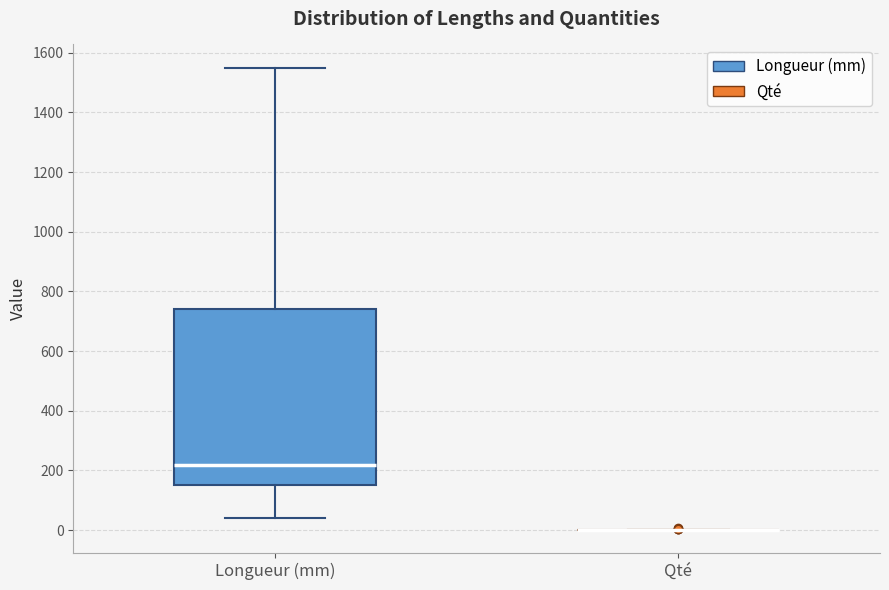

Which box is the tallest, from its lower edge to its upper edge?

Longueur (mm)